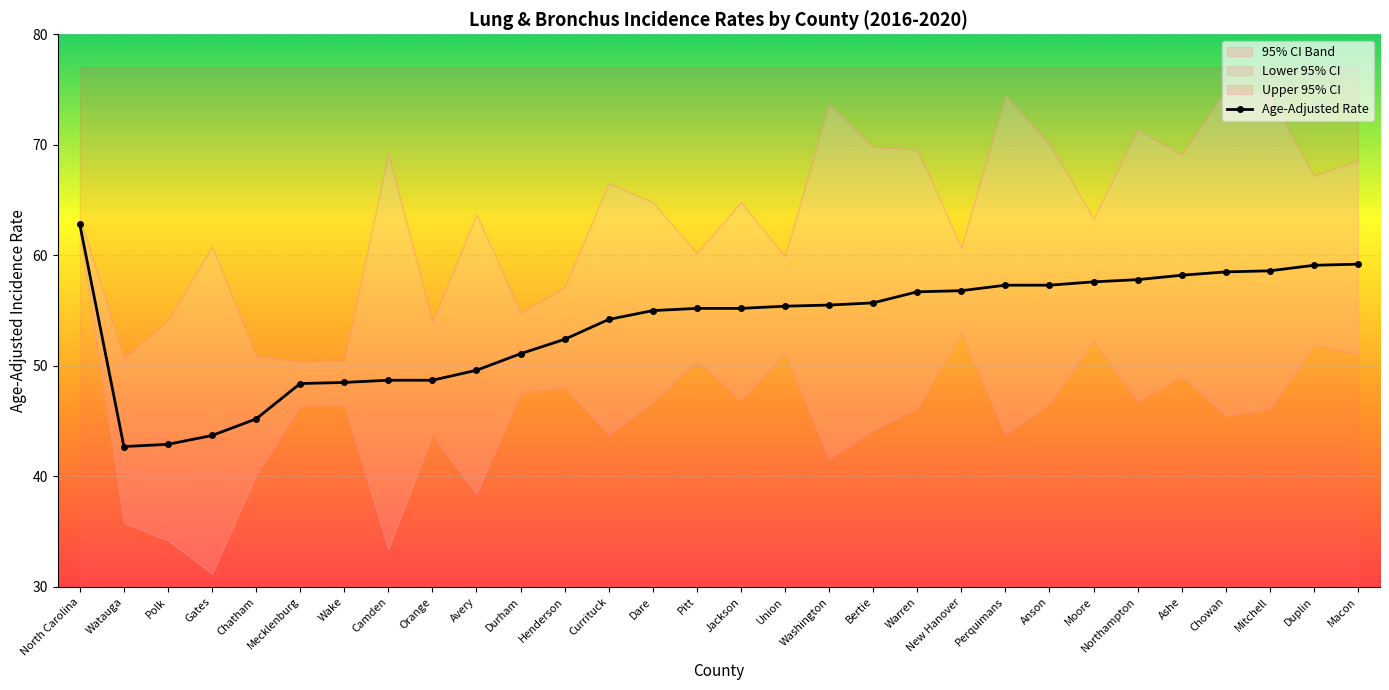

What is the average value?

53.6